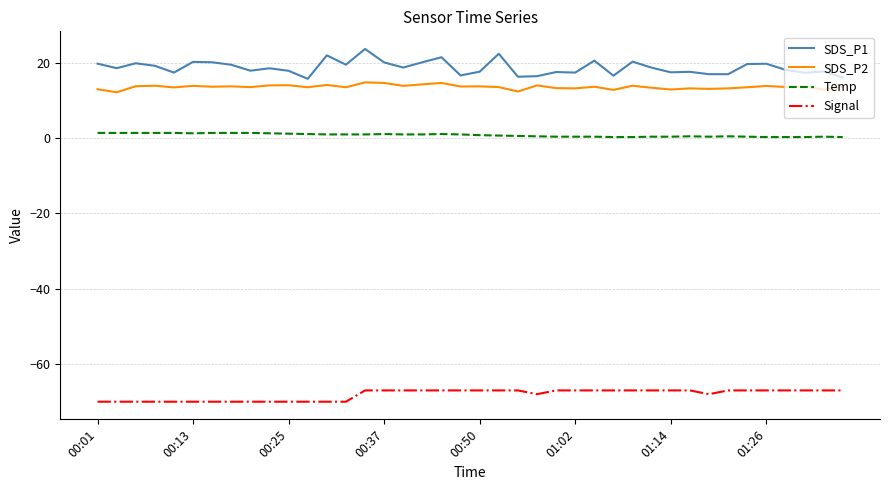

True or false: Temp and Signal cross at least once.

False